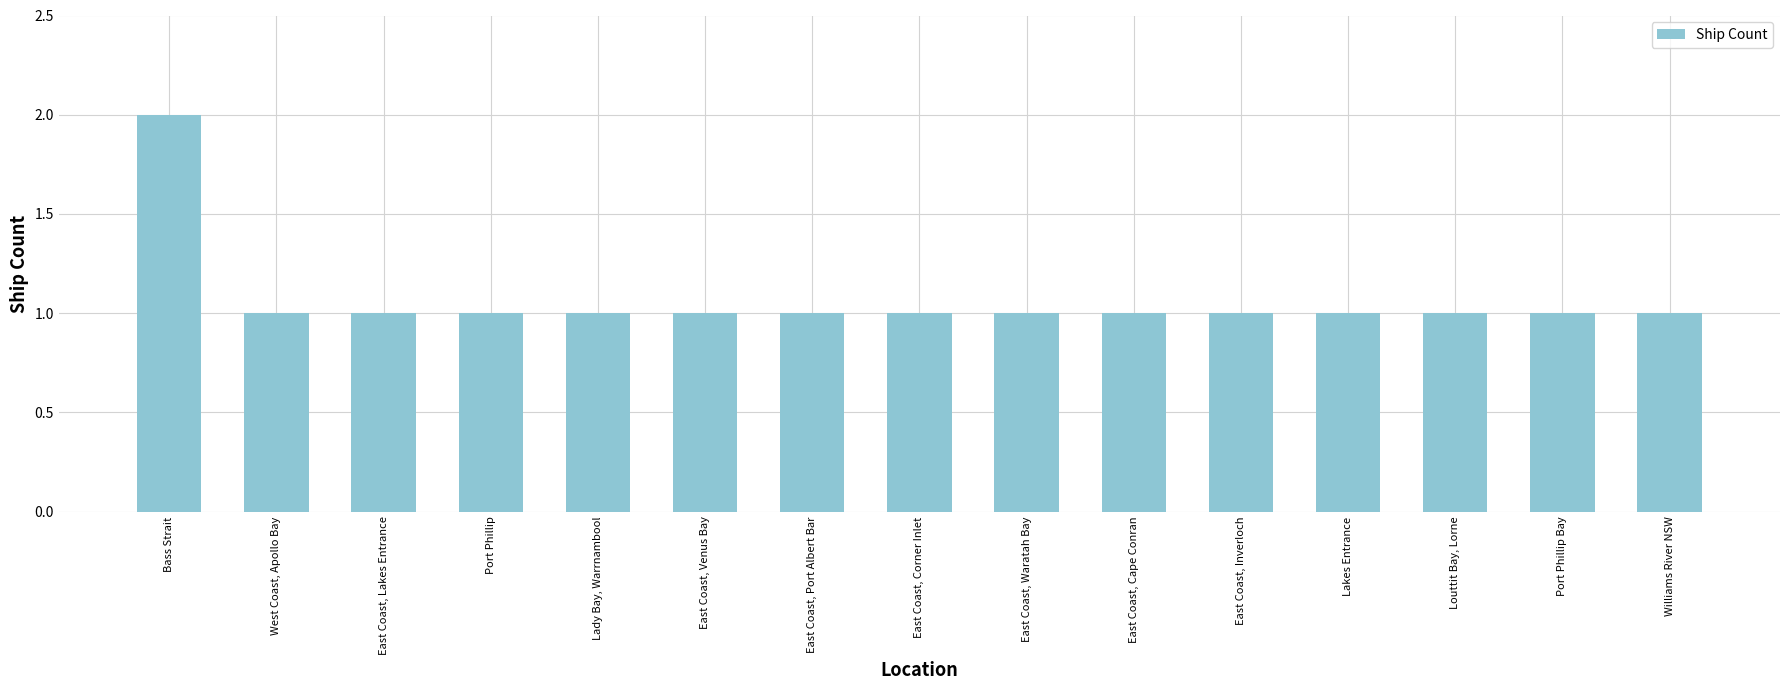

What position from the left is East Coast, Lakes Entrance?

3